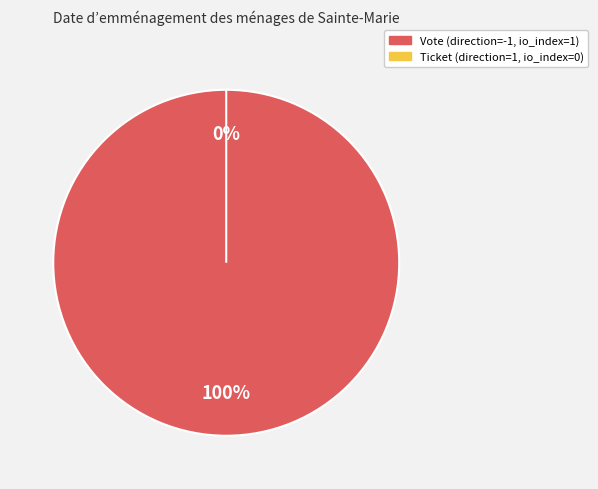

To the nearest percent, what is the difference between the Ticket and Vote slice percentages?

100%